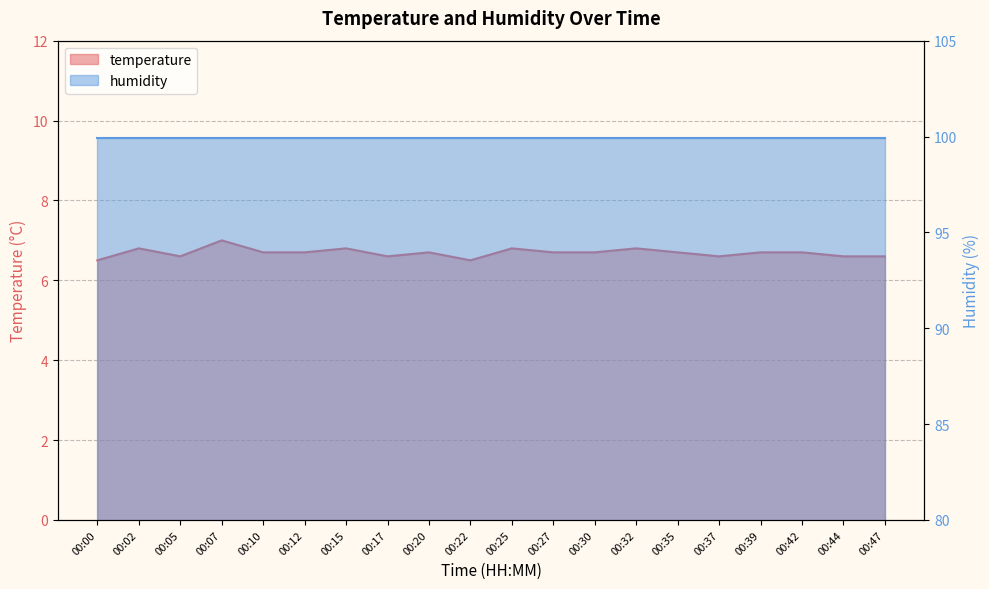

How many interior local valleys (lower than both neighbors) does the data have?

4